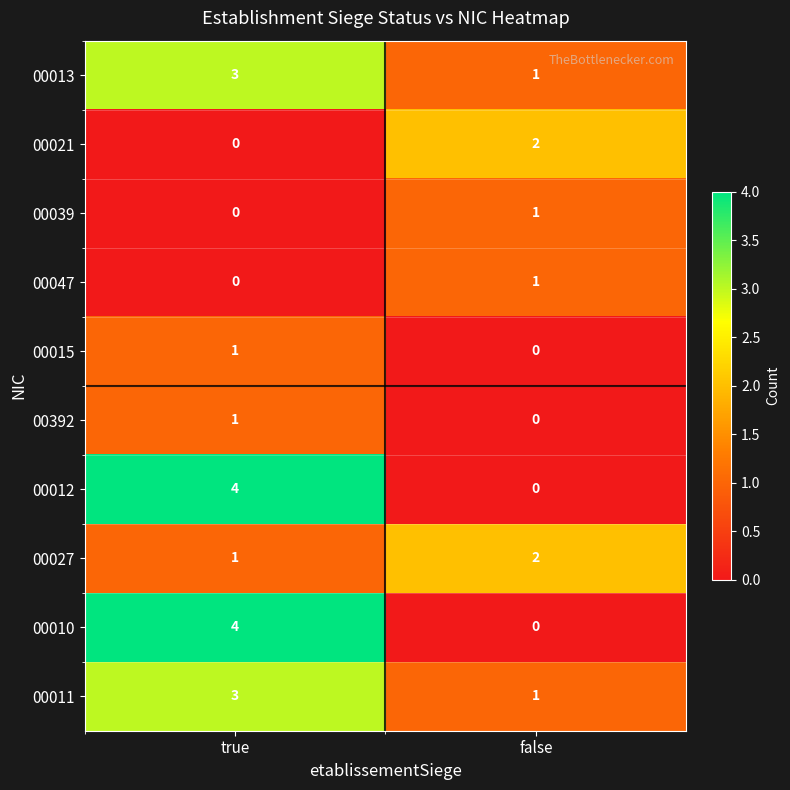

Reading left to right, extract all data points from this chart.

00013: true=3	false=1
00021: true=0	false=2
00039: true=0	false=1
00047: true=0	false=1
00015: true=1	false=0
00392: true=1	false=0
00012: true=4	false=0
00027: true=1	false=2
00010: true=4	false=0
00011: true=3	false=1